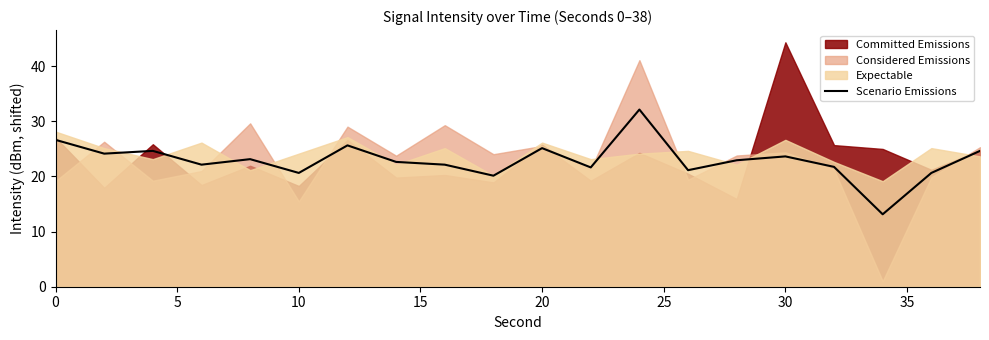

Where is the data nearest to the value 22?

15